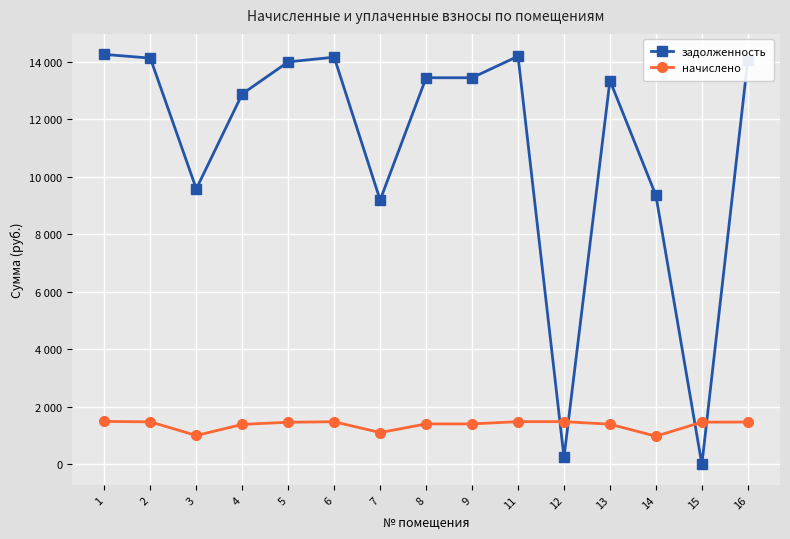

Which series has the widest spread of values?

задолженность